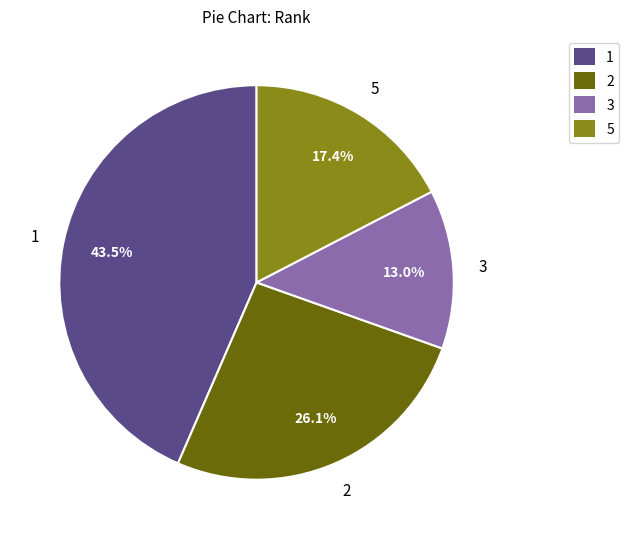

How many segments does this pie chart have?

4